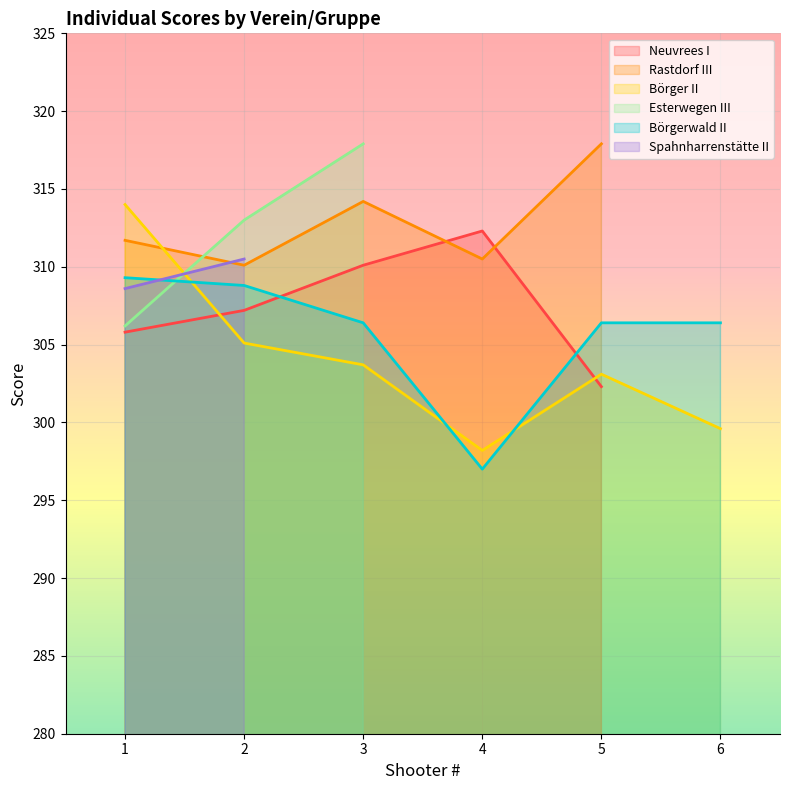

Reading left to right, extract all data points from this chart.

Neuvrees I: 305.8	307.2	310.1	312.3	302.3	0.0
Rastdorf III: 311.7	310.1	314.2	310.5	317.9	0.0
Börger II: 314.0	305.1	303.7	298.2	303.1	299.6
Esterwegen III: 306.2	313.0	317.9	0.0	0.0	0.0
Börgerwald II: 309.3	308.8	306.4	297.0	306.4	306.4
Spahnharrenstätte II: 308.6	310.5	0.0	0.0	0.0	0.0